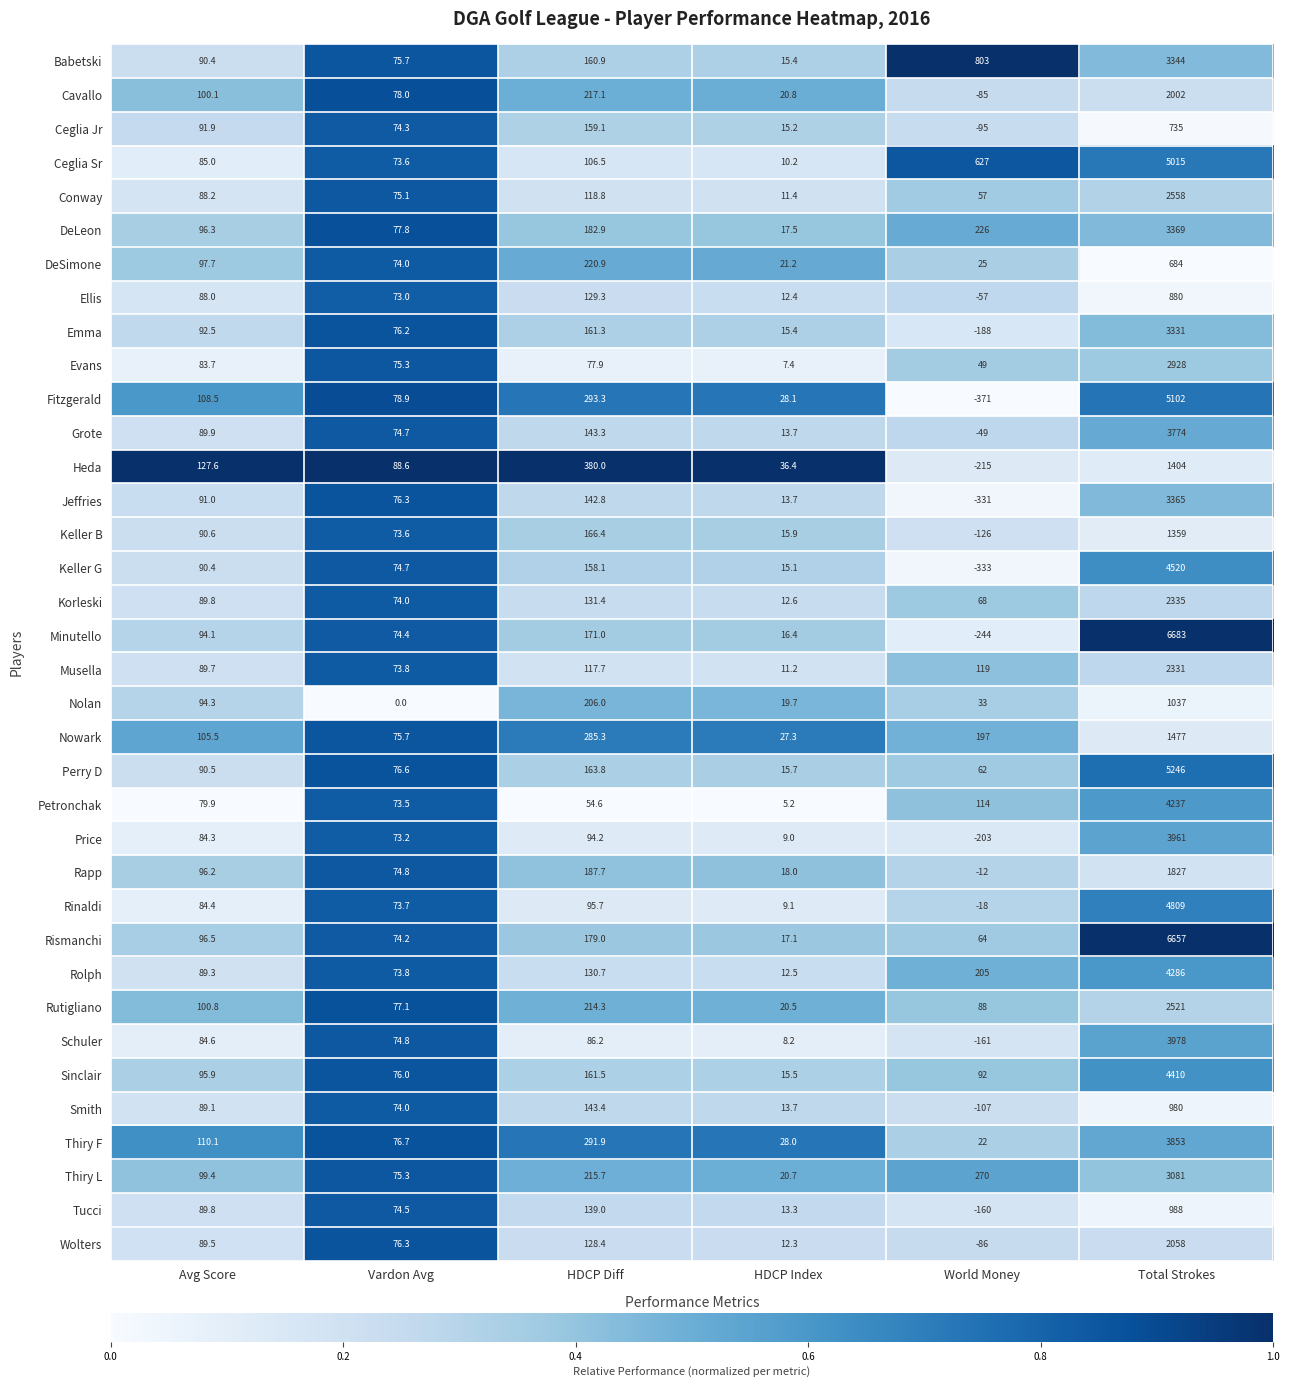

Where is Emma nearest to the value 1571?

HDCP Diff